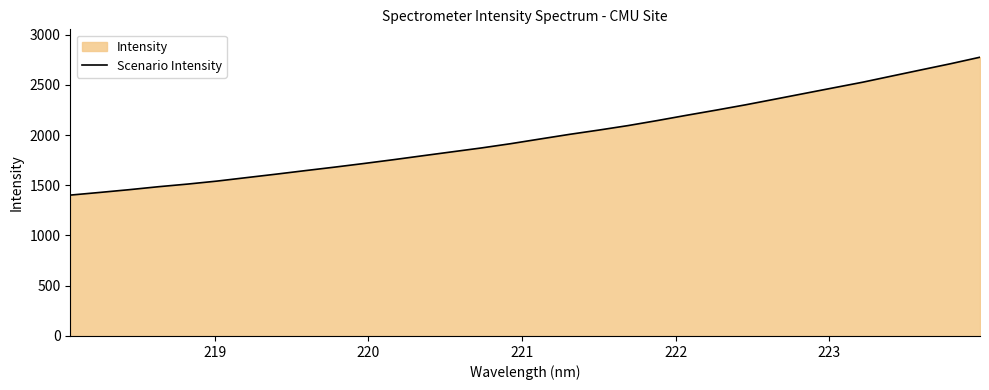

What is the difference between the maximum and minimum values?

1372.3